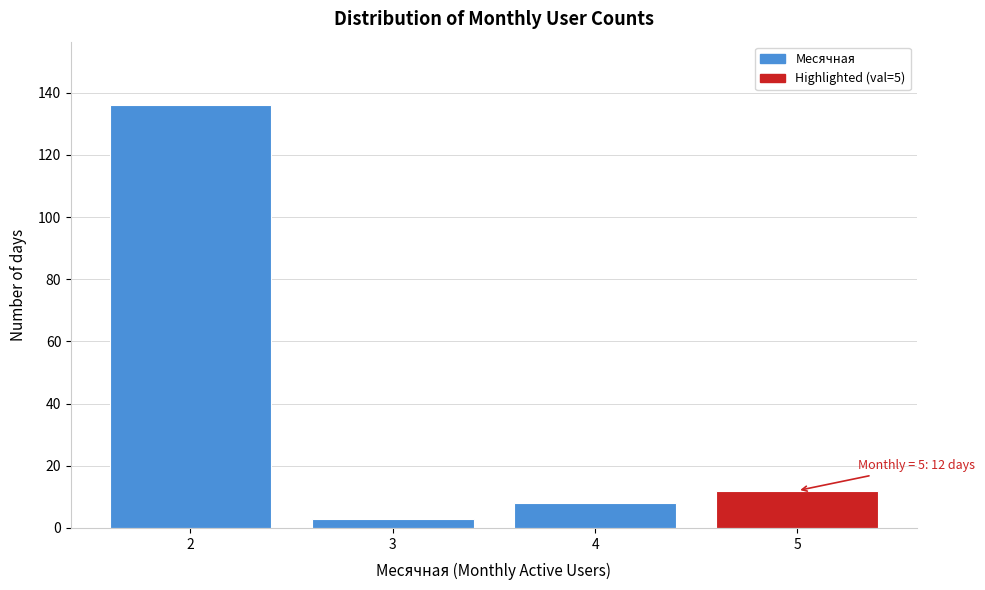

Reading left to right, transcribe all the data shown in this chart.

136	3	8	12